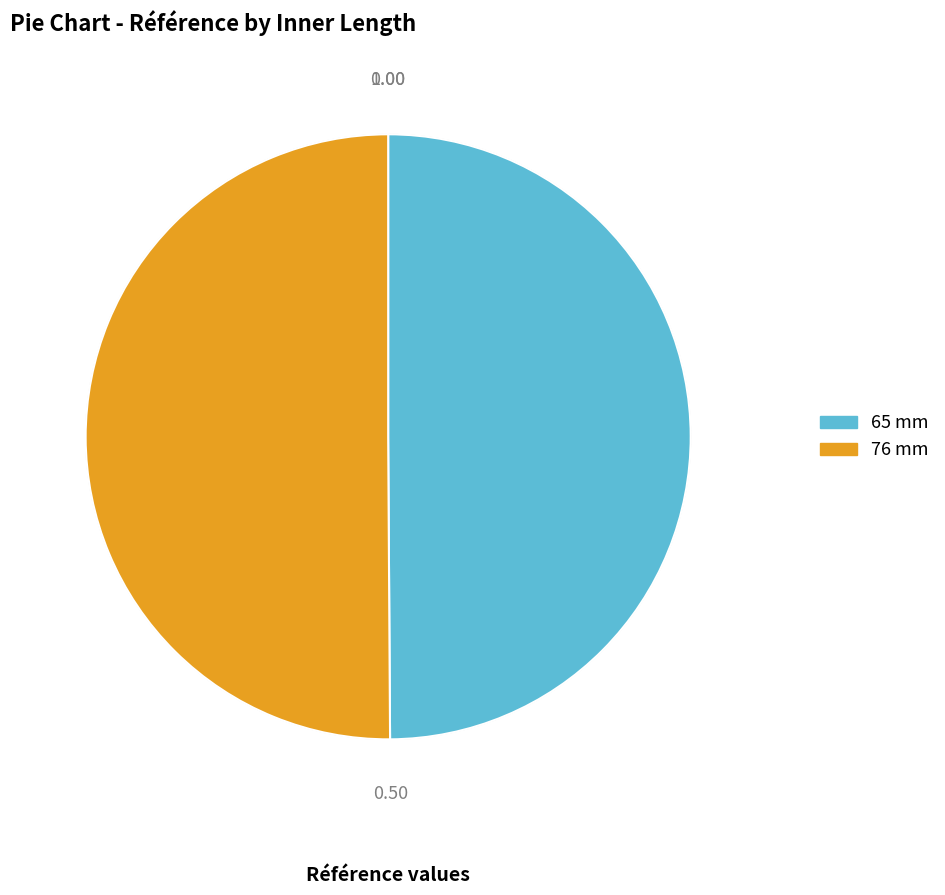

The 65 mm slice represents 50% of the pie. True or false?

True